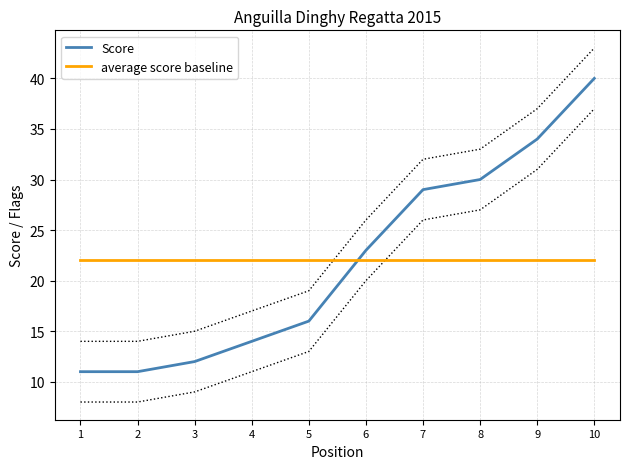

Which category has the lowest value across all series?

1